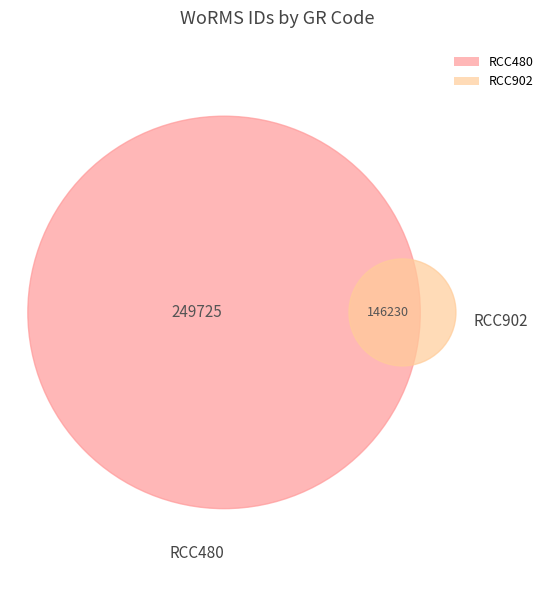

Which has a higher value, RCC480 or RCC902?

RCC480